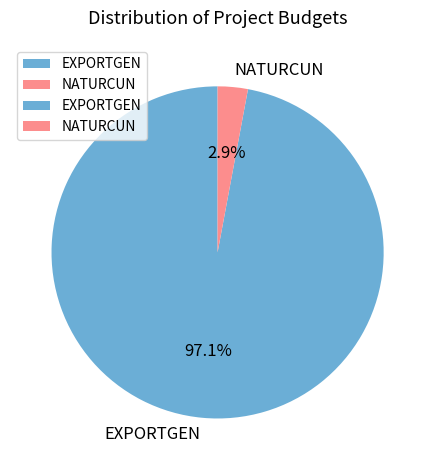

To the nearest percent, what percentage of the pie is NATURCUN?

3%